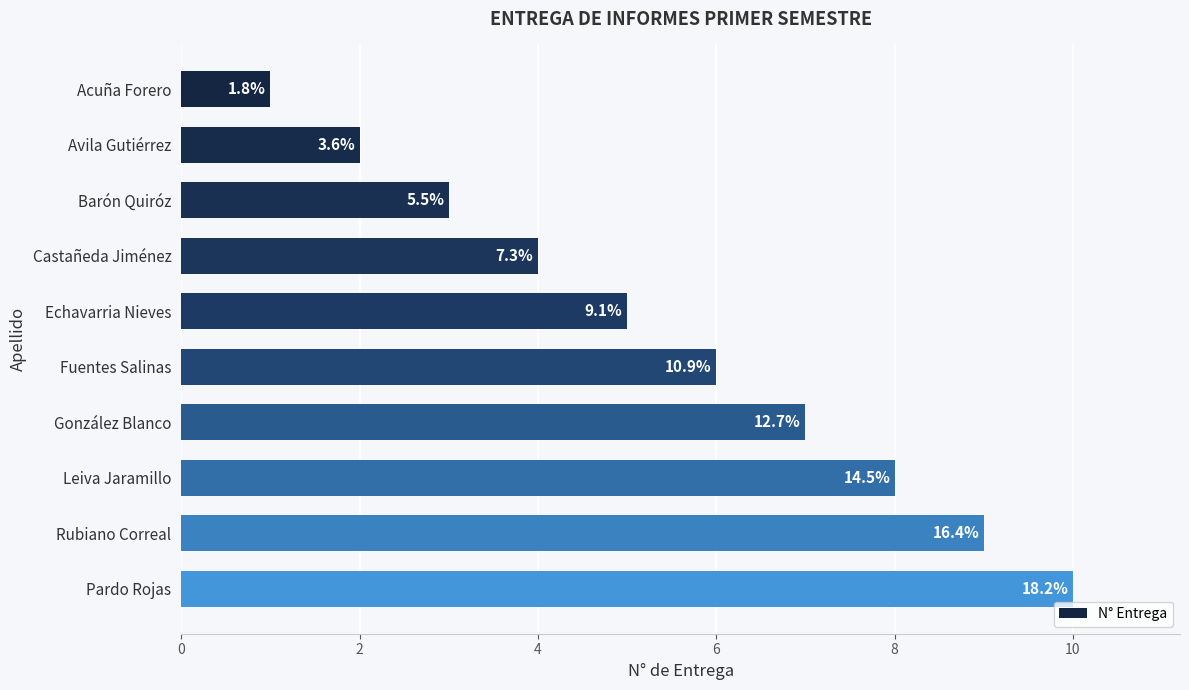

Are the bars grouped side by side (vs. stacked)?

No